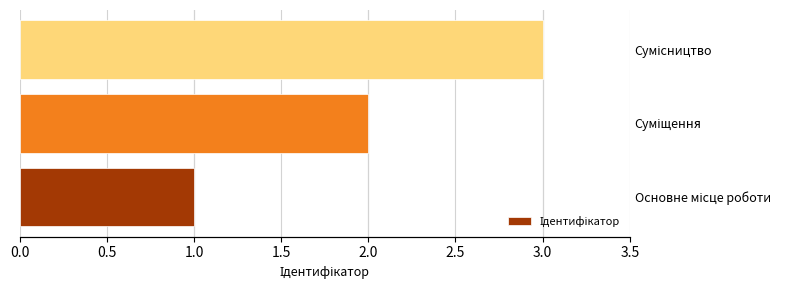

Reading left to right, what are all the values shown in this chart?

1	2	3